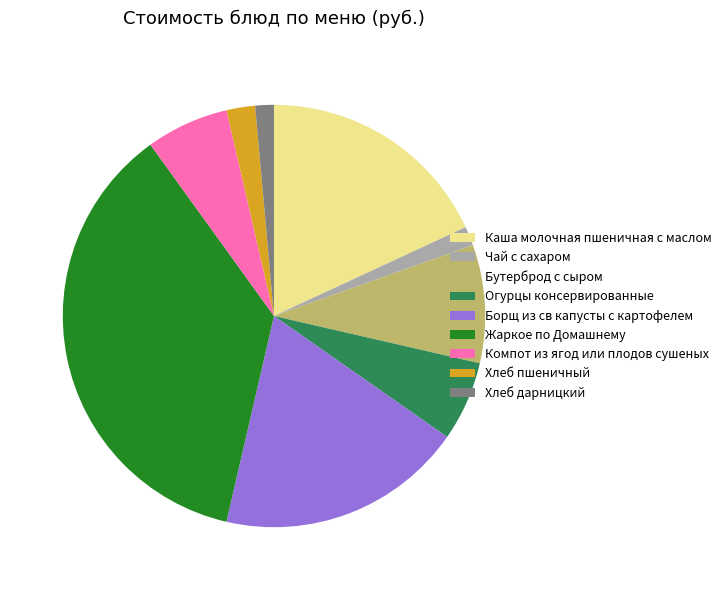

Between Жаркое по Домашнему and Хлеб пшеничный, which is larger?

Жаркое по Домашнему